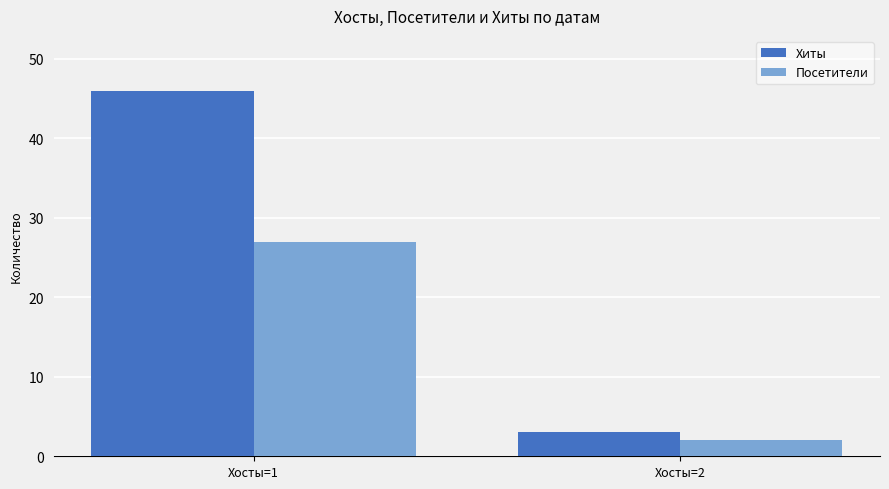

Reading left to right, what are all the values shown in this chart?

Хиты: Хосты=1=46	Хосты=2=3
Посетители: Хосты=1=27	Хосты=2=2